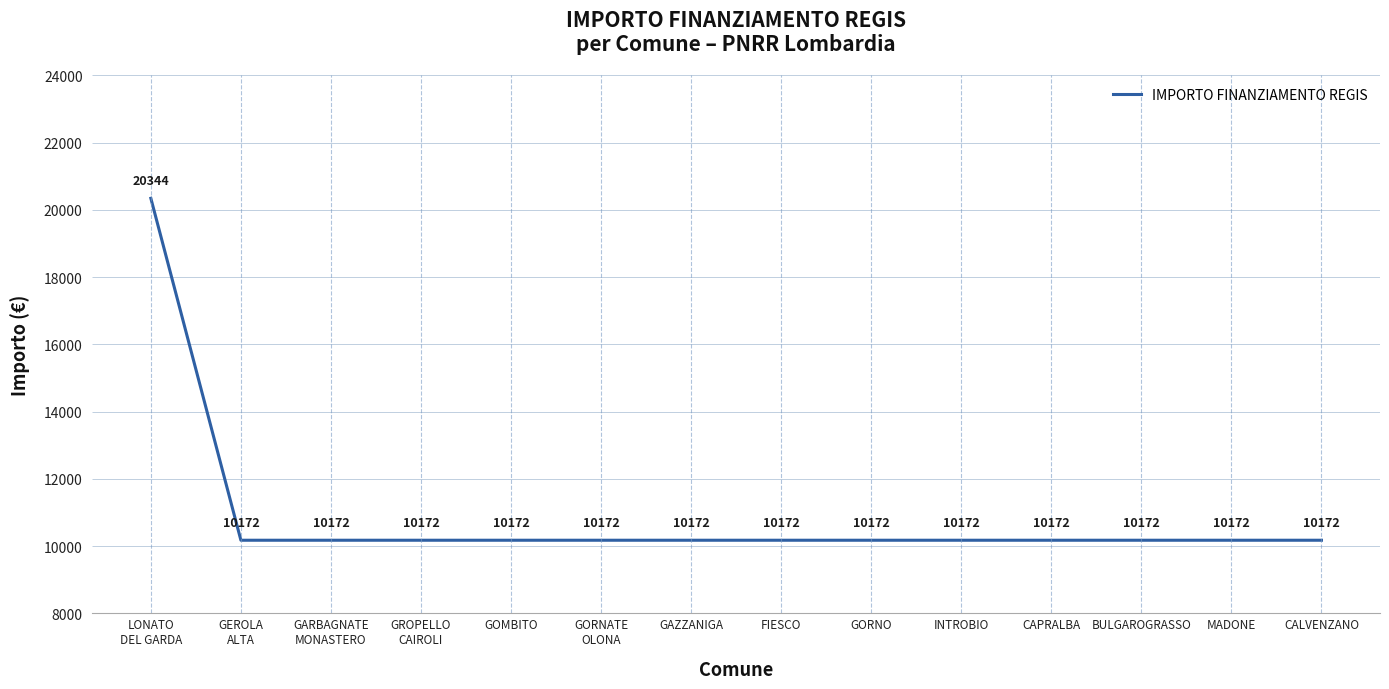

True or false: the data shows 10172 at FIESCO.

True